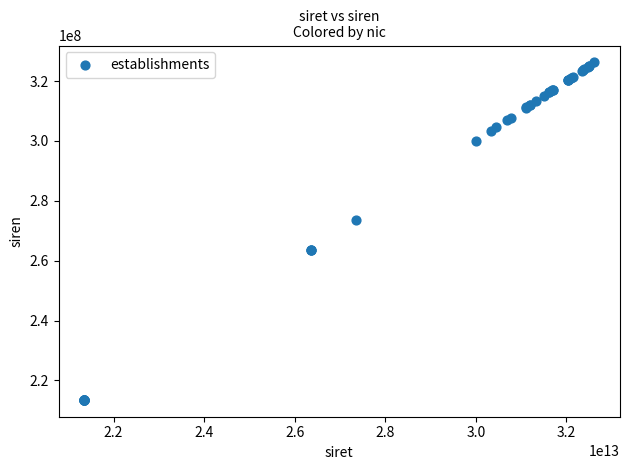

What Y value in the scatter plot is closest to 269857317?

273503854